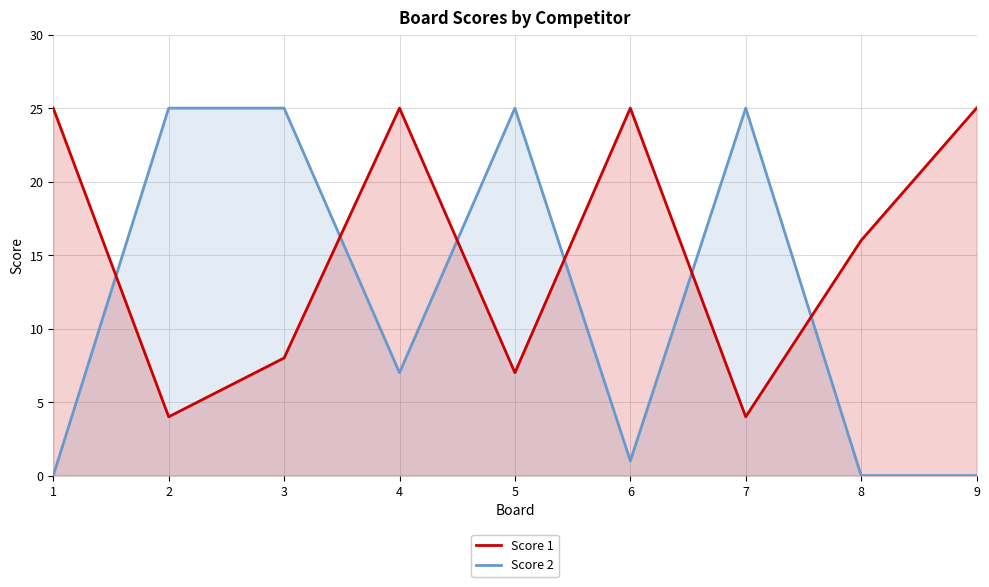

In Score 2, how many points are higher than both neighbors (excluding endpoints)?

2